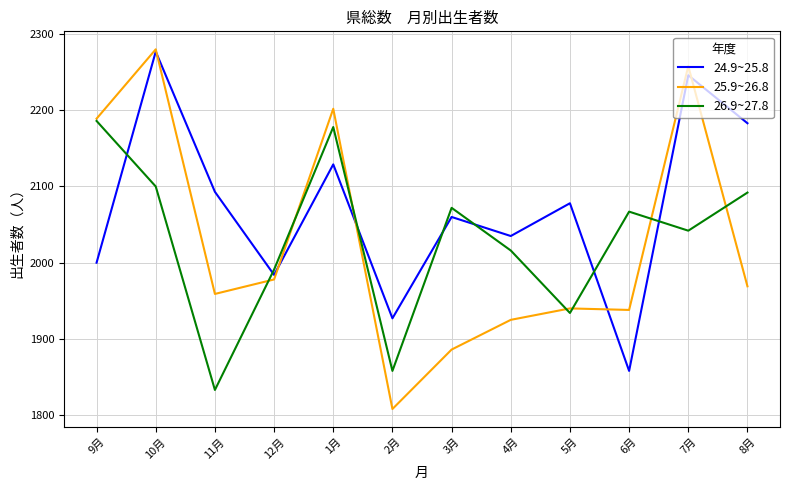

True or false: 26.9~27.8 has a value of 1934 at 5月.

True